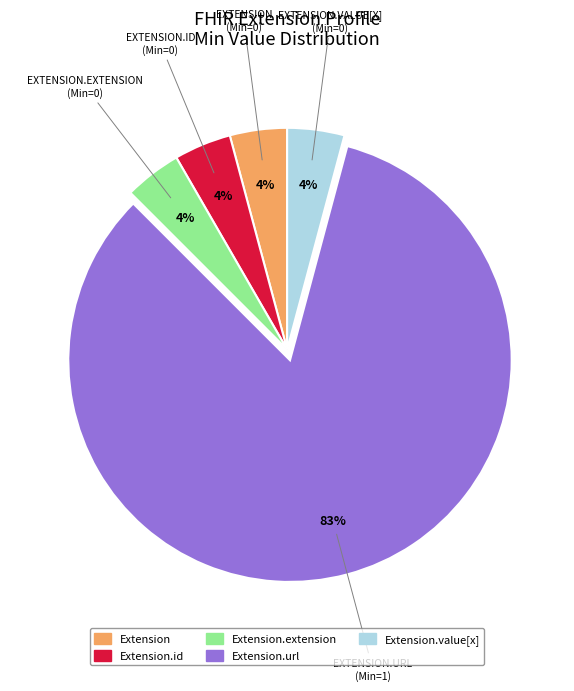

Does any single category account for the majority?

Yes